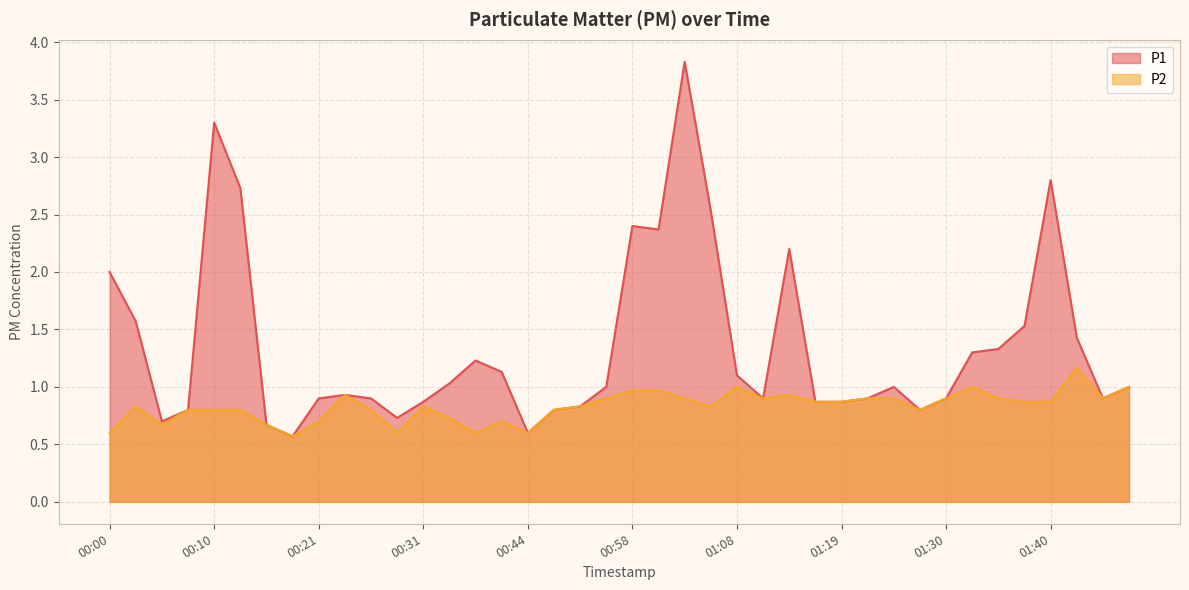

Is it true that P2 equals 0.6 at 00:36?

True